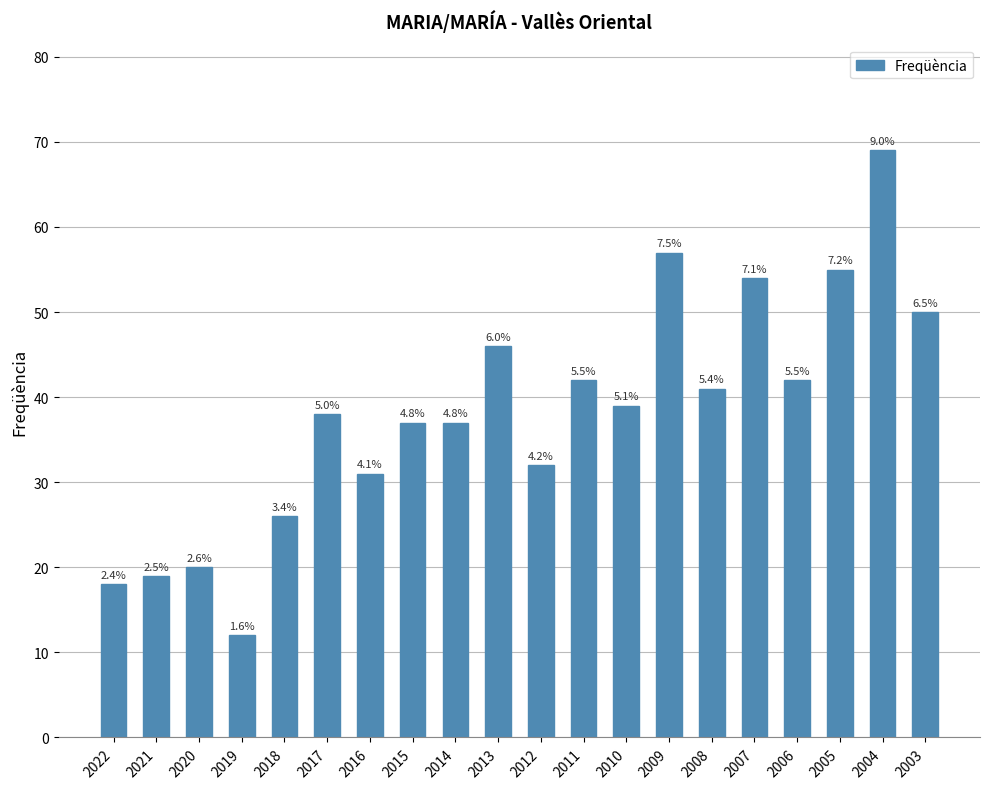

Reading right to left, extract all data points from this chart.

50	69	55	42	54	41	57	39	42	32	46	37	37	31	38	26	12	20	19	18